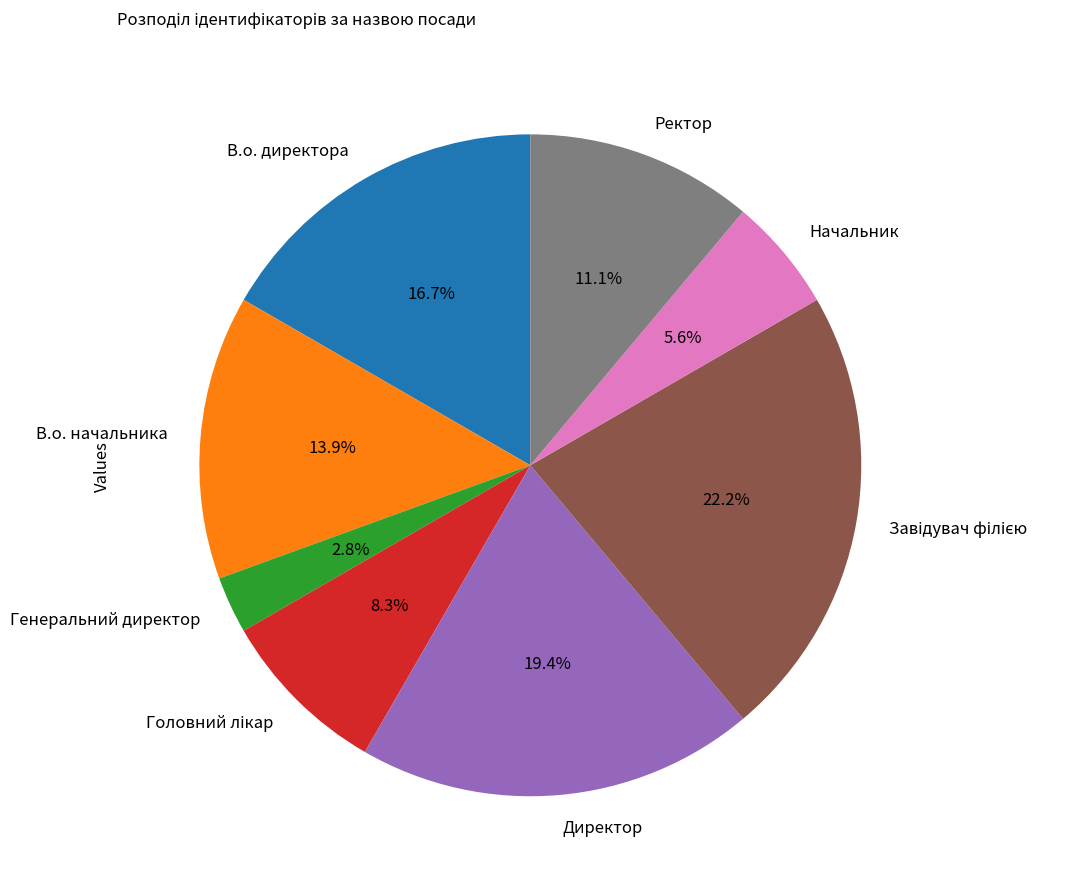

To the nearest percent, what percentage of the pie is Ректор?

11%